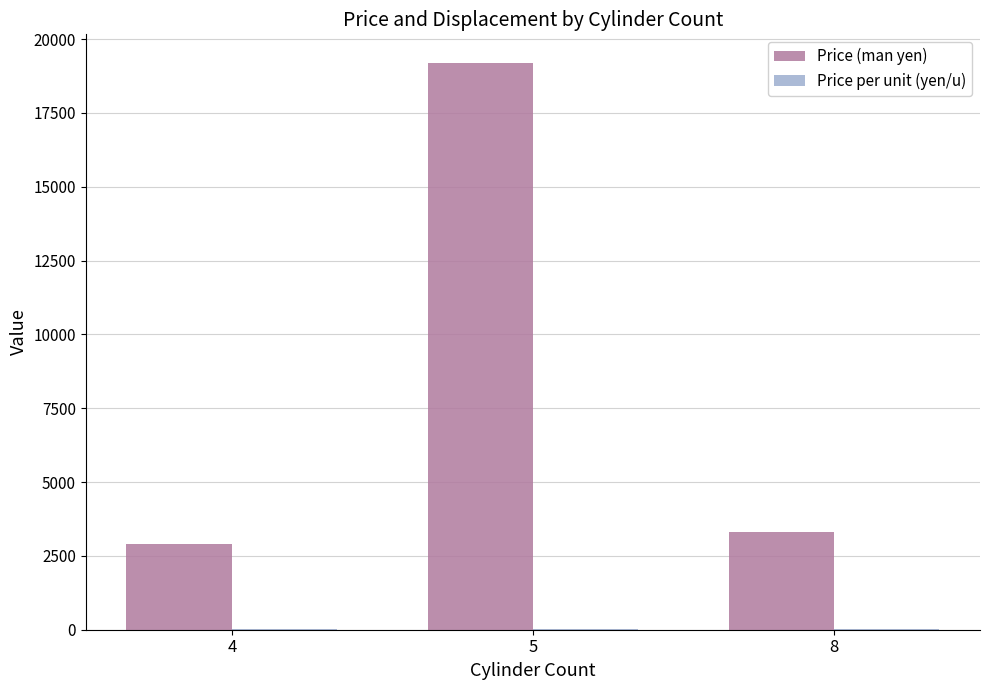

Between 4 and 5, which series saw the biggest shift?

Price (man yen)